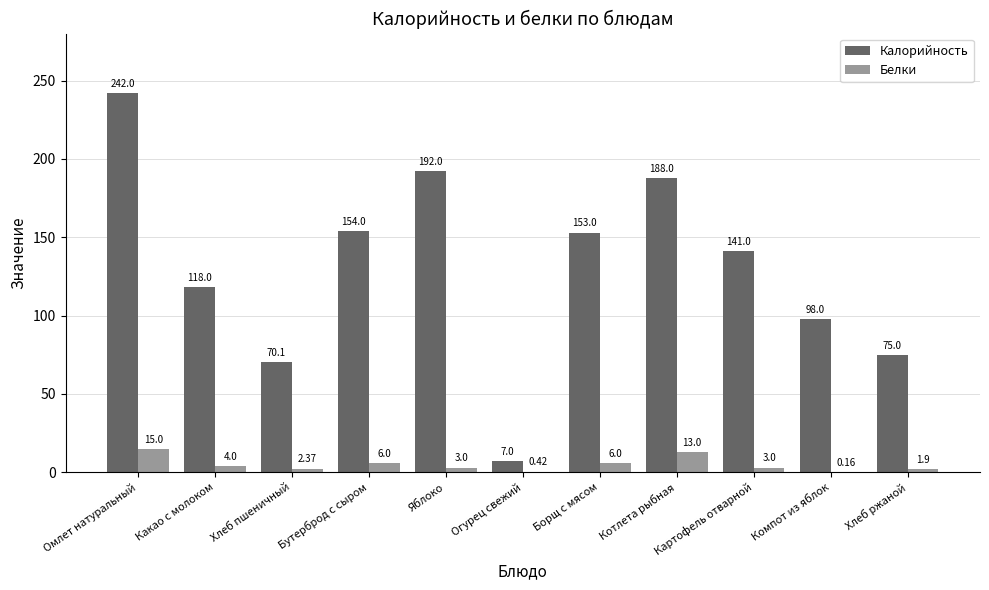

The value of Калорийность at Компот из яблок is 98.0. True or false?

True